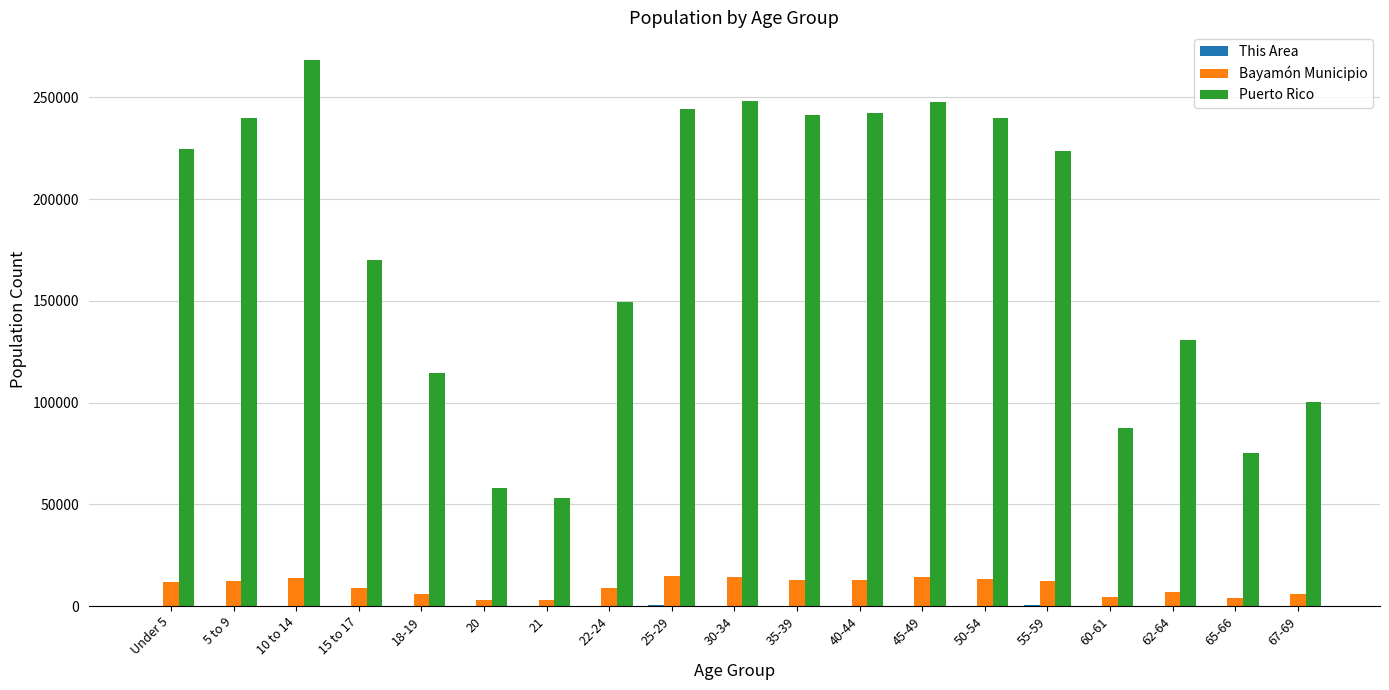

Read the Bayamón Municipio value at 25-29, to the nearest 50.

14800